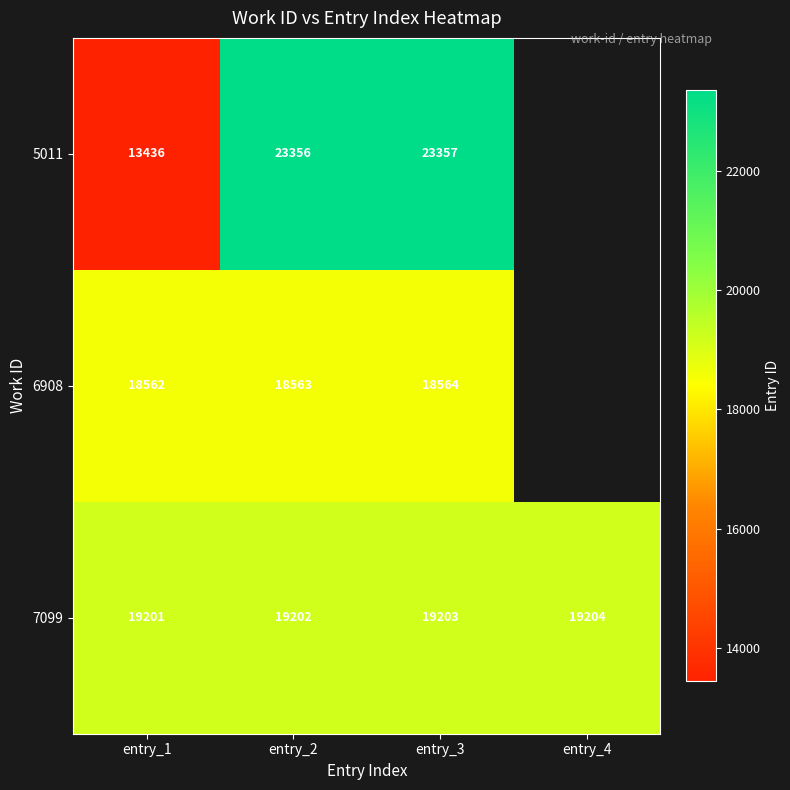

What is the difference between the highest and lowest values at entry_2?

4793